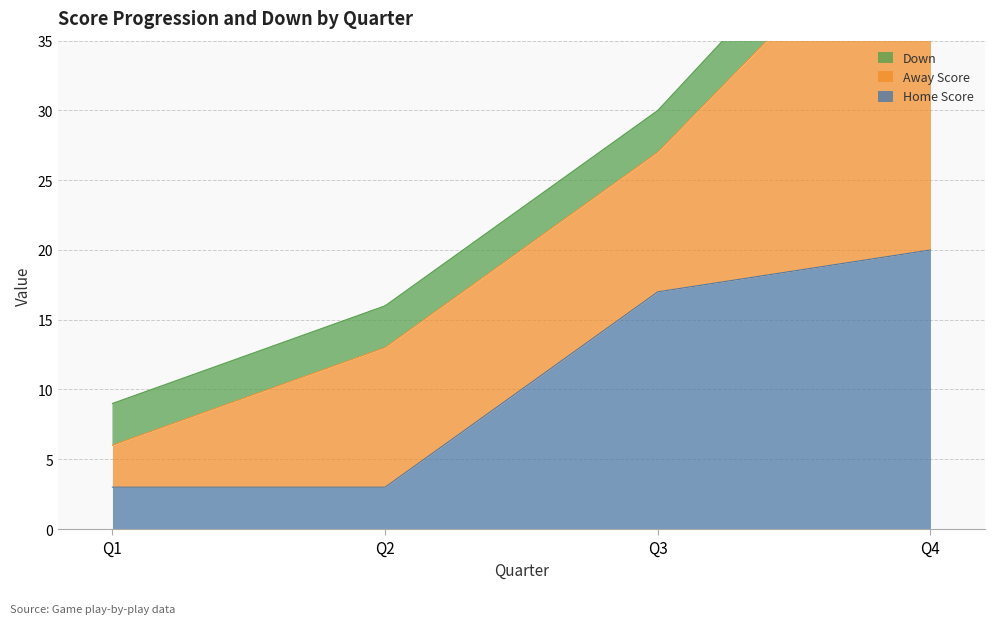

How many data points in Home Score are above 17?

1